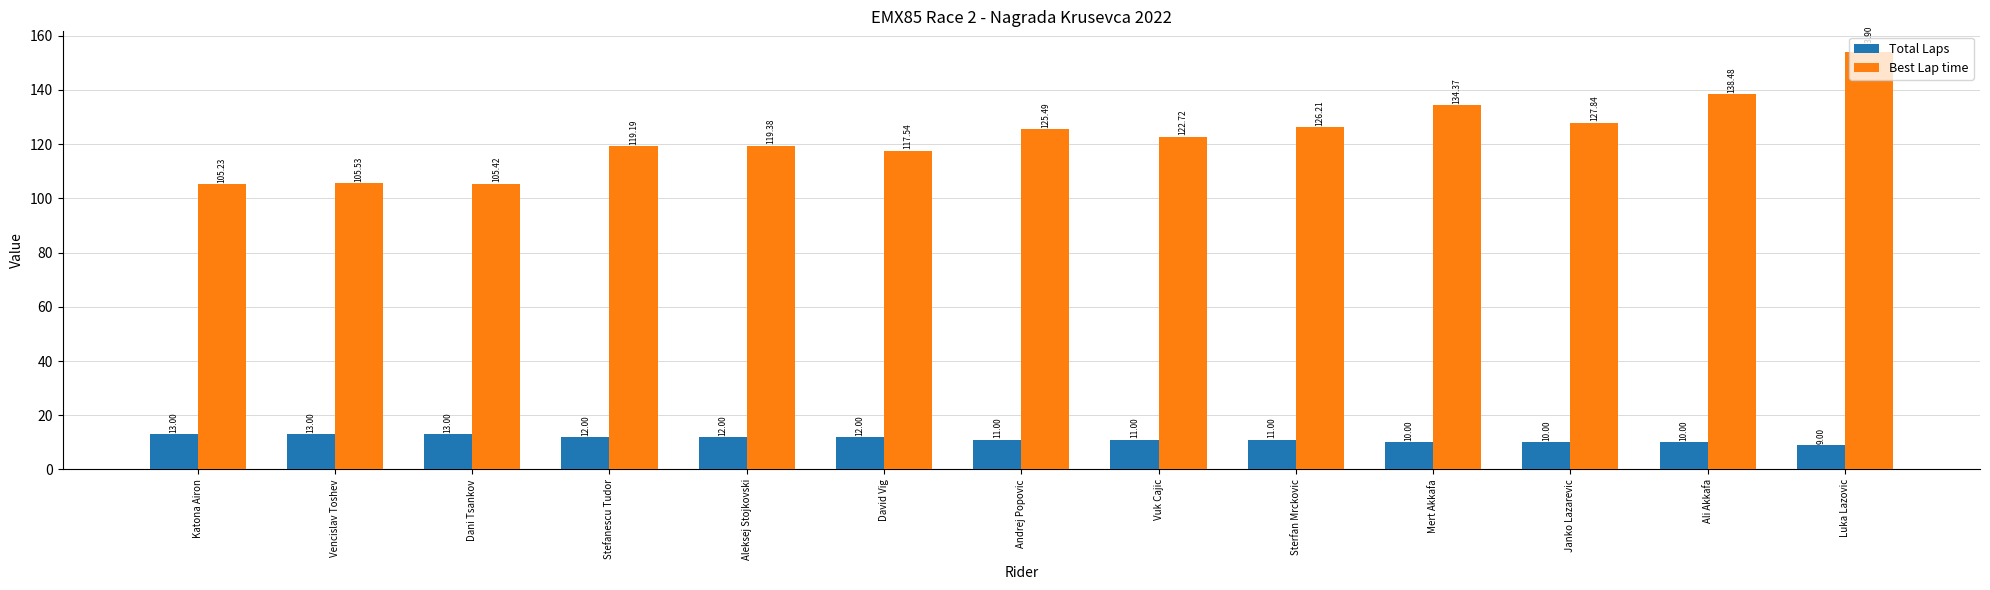

What position from the right is David Vig?

8